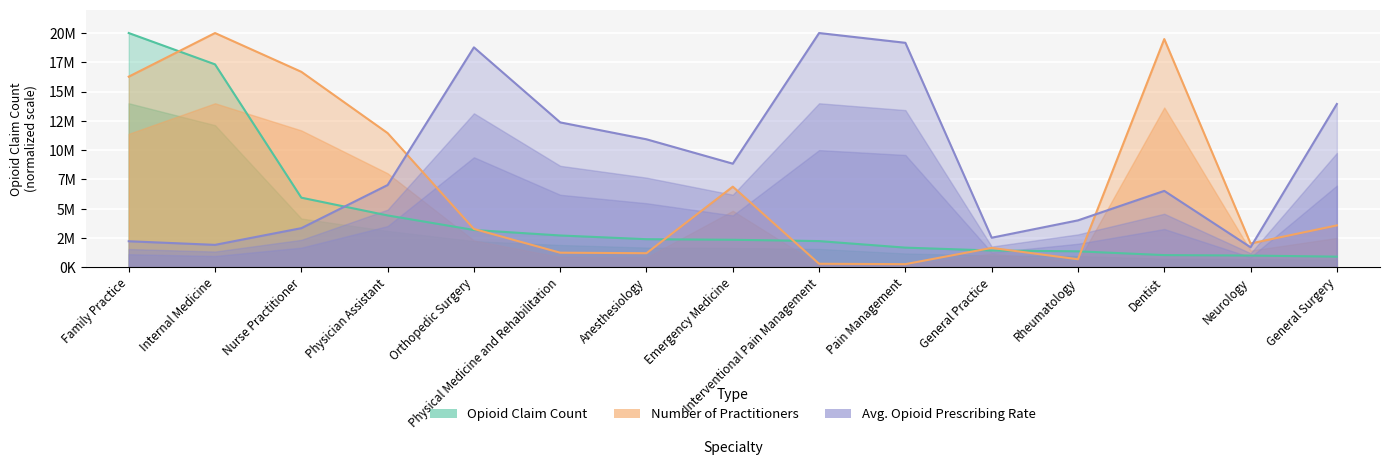

The value of Avg. Opioid Prescribing Rate at Interventional Pain Management is 27361937.2. True or false?

False